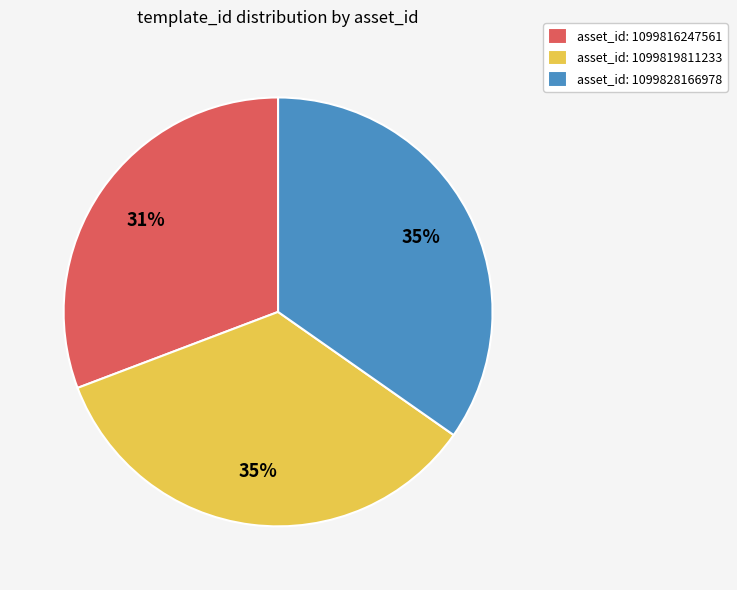

Approximately how many times larger is the value at asset_id: 1099819811233 compared to asset_id: 1099816247561?

1.1